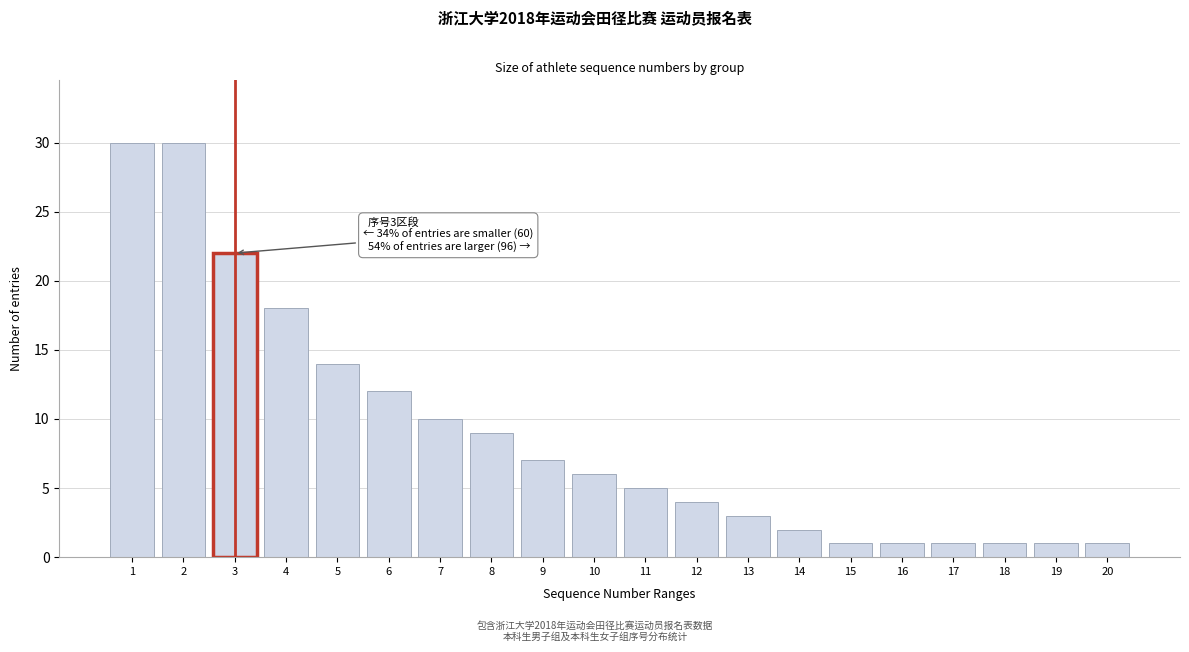

Reading left to right, transcribe all the data shown in this chart.

30	30	22	18	14	12	10	9	7	6	5	4	3	2	1	1	1	1	1	1